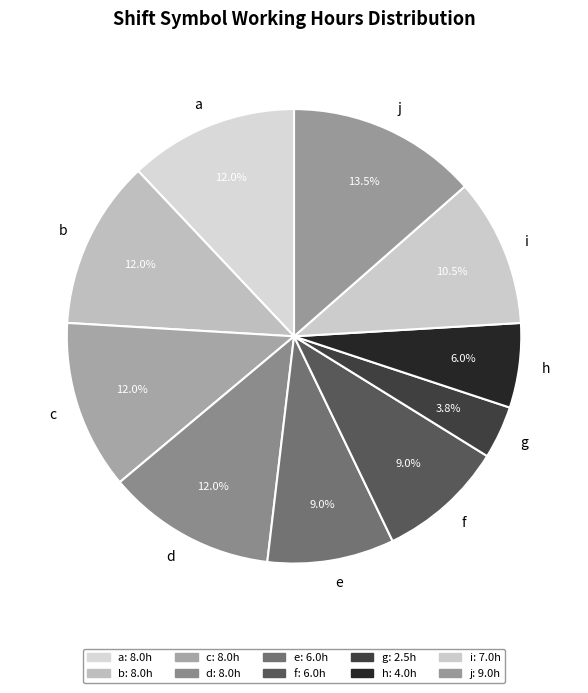

Approximately how many times larger is the value at c compared to a?

1.0